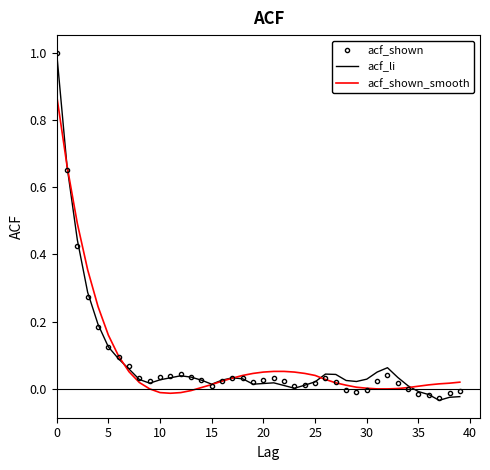

What are all the series names shown in the legend?

acf_shown, acf_li, acf_shown_smooth